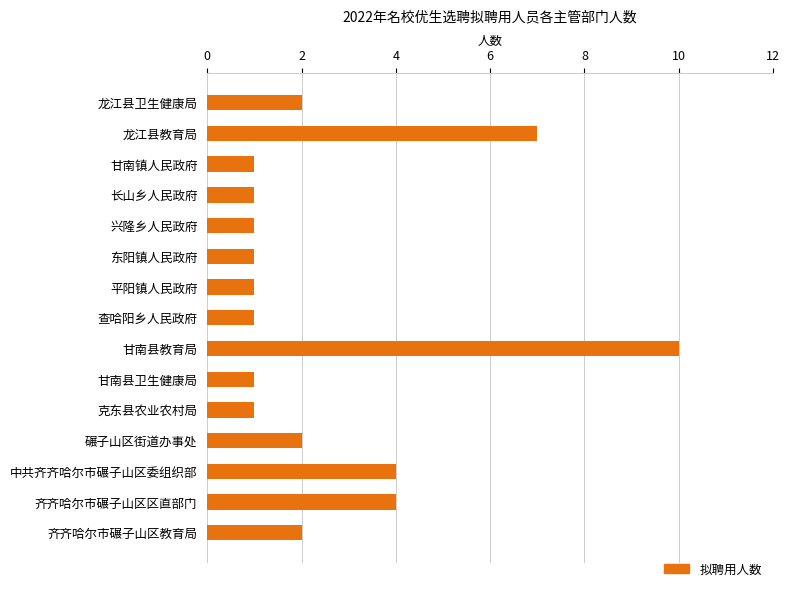

Count the number of categories in the chart.

15